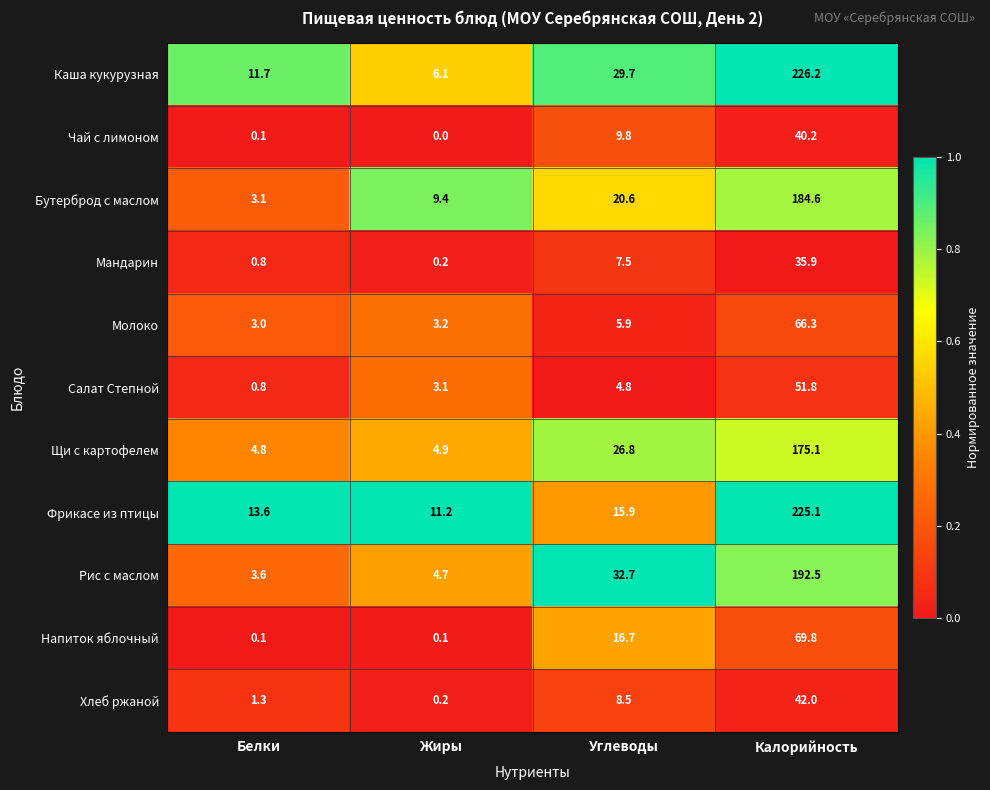

At which label does Щи с картофелем reach its minimum?

Белки